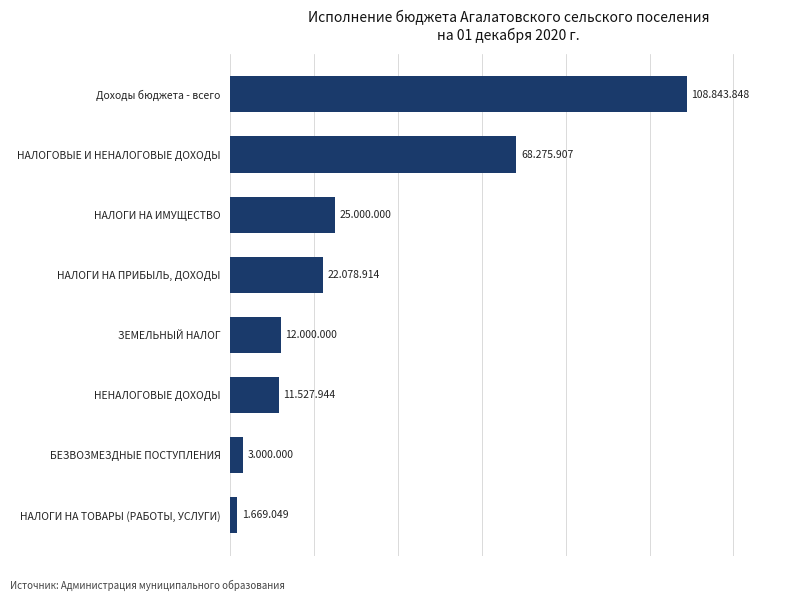

Does the chart contain any negative values?

No